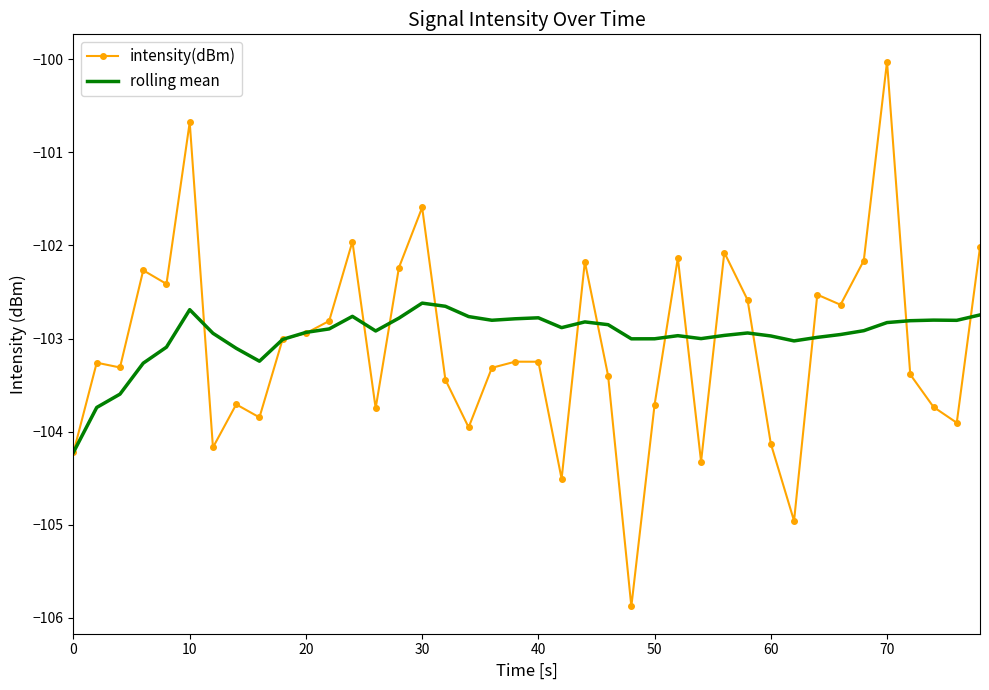

Which series has the largest range (max minus min)?

intensity(dBm)